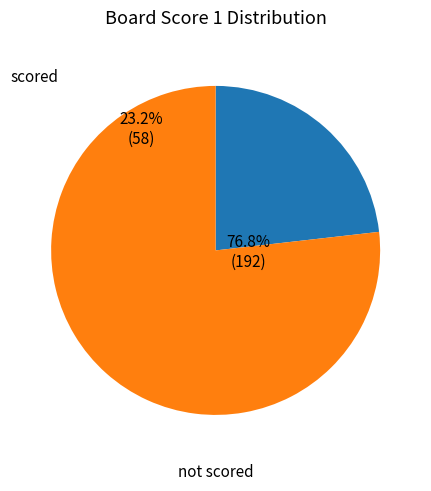

Do 1 and 2 together represent more than half of the pie?

No